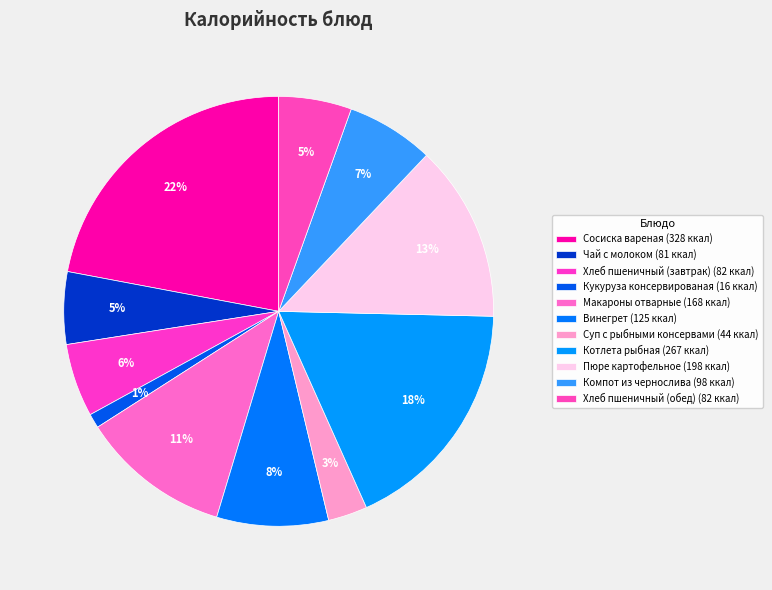

Rank the categories by value from highest to lowest.

Сосиска вареная, Котлета рыбная, Пюре картофельное, Макароны отварные, Винегрет, Компот из чернослива, Хлеб пшеничный (завтрак), Хлеб пшеничный (обед), Чай с молоком, Суп с рыбными консервами, Кукуруза консервированая